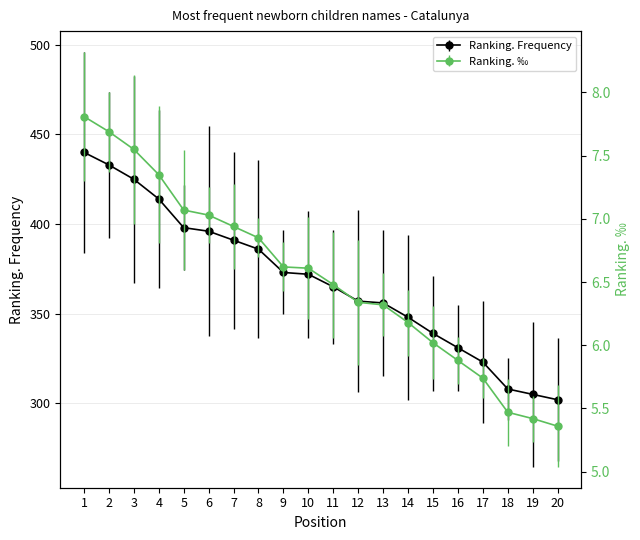

True or false: Ranking. Frequency has more than 1 interior local peaks.

False